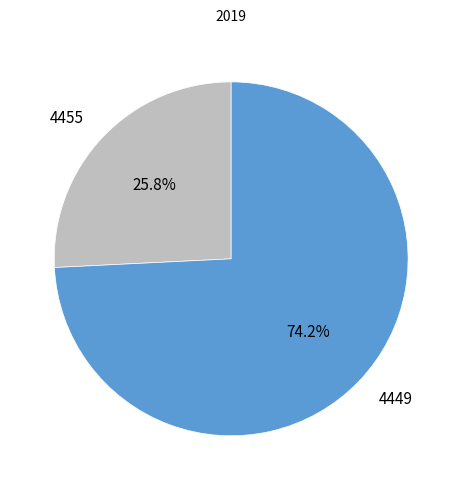

How many slices are in this pie chart?

2